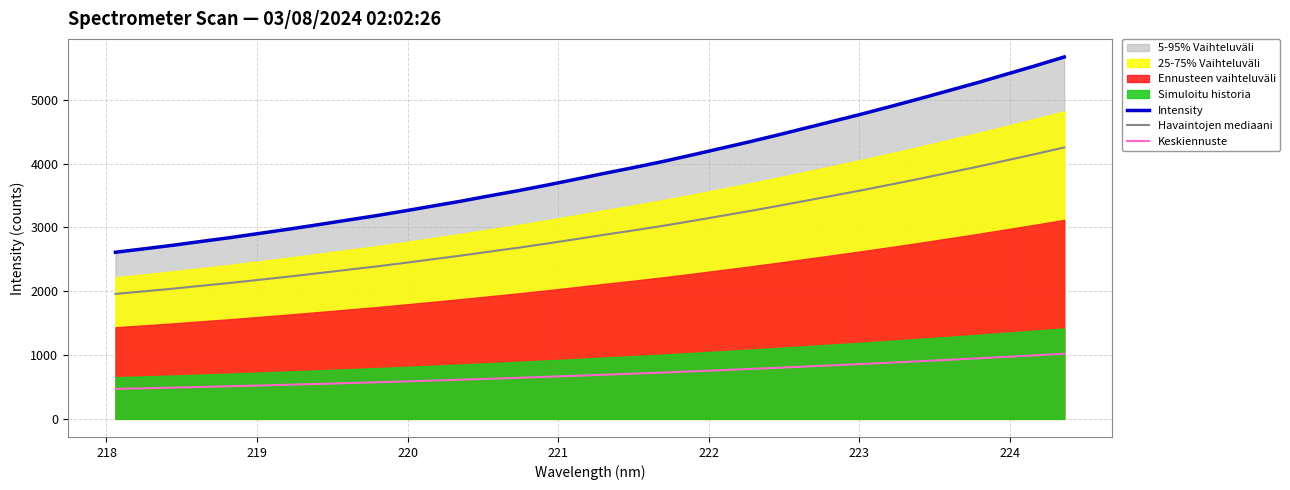

What is the lowest value of the Intensity series?

2610.7